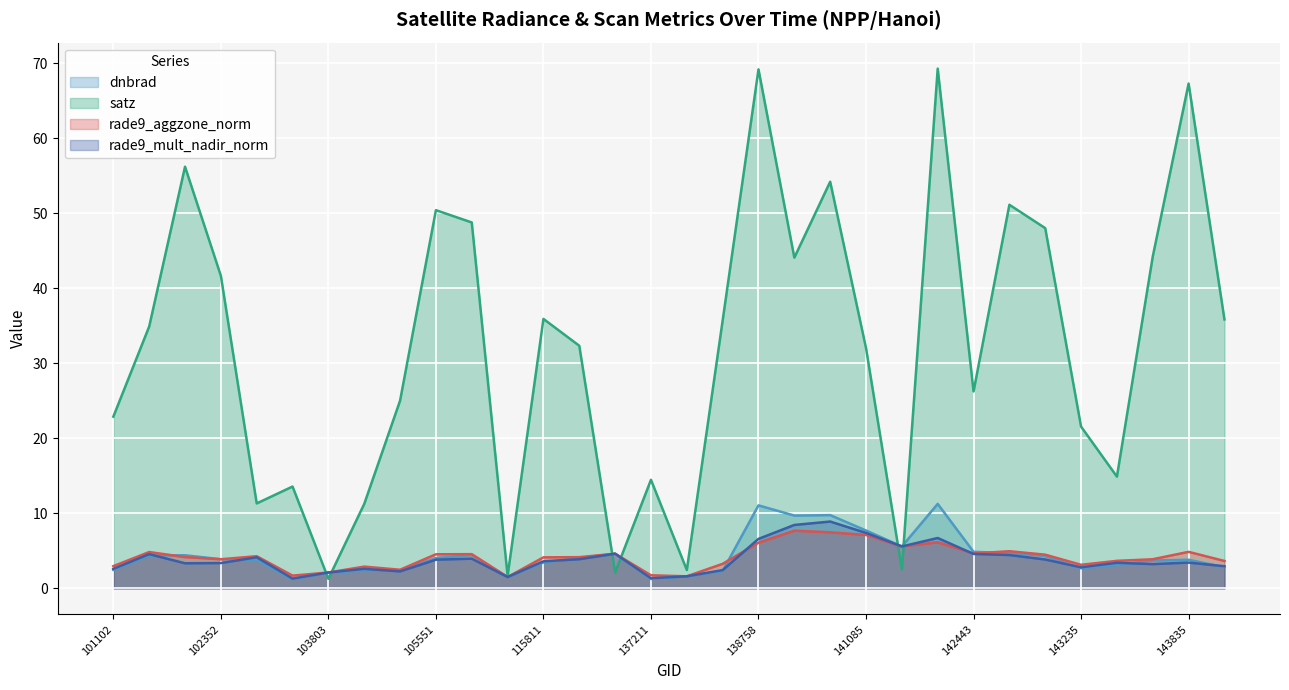

How many categories are shown in the chart?

32